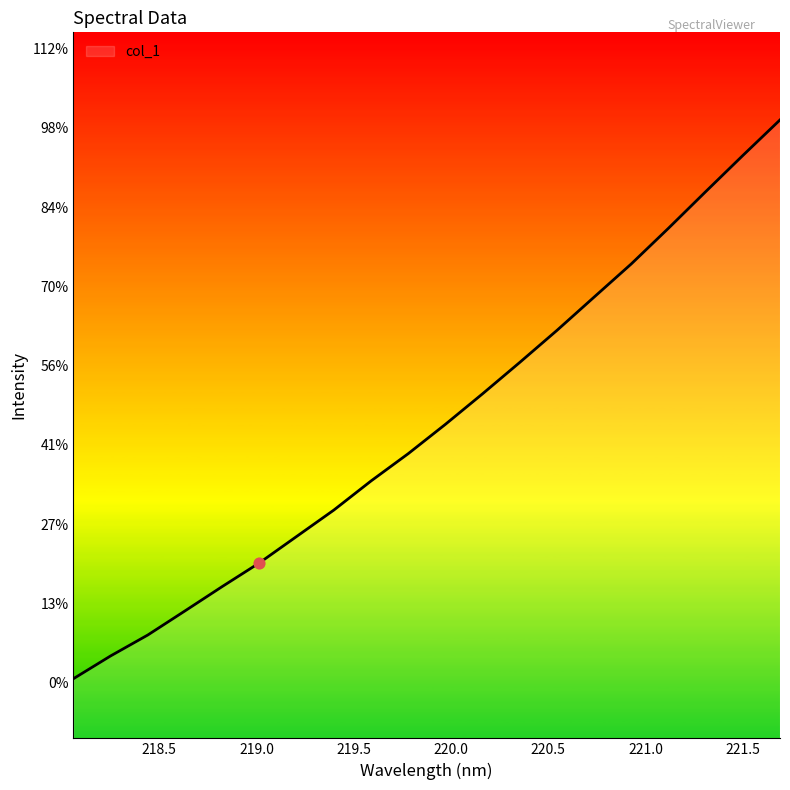

Does the chart have visible grid lines?

No